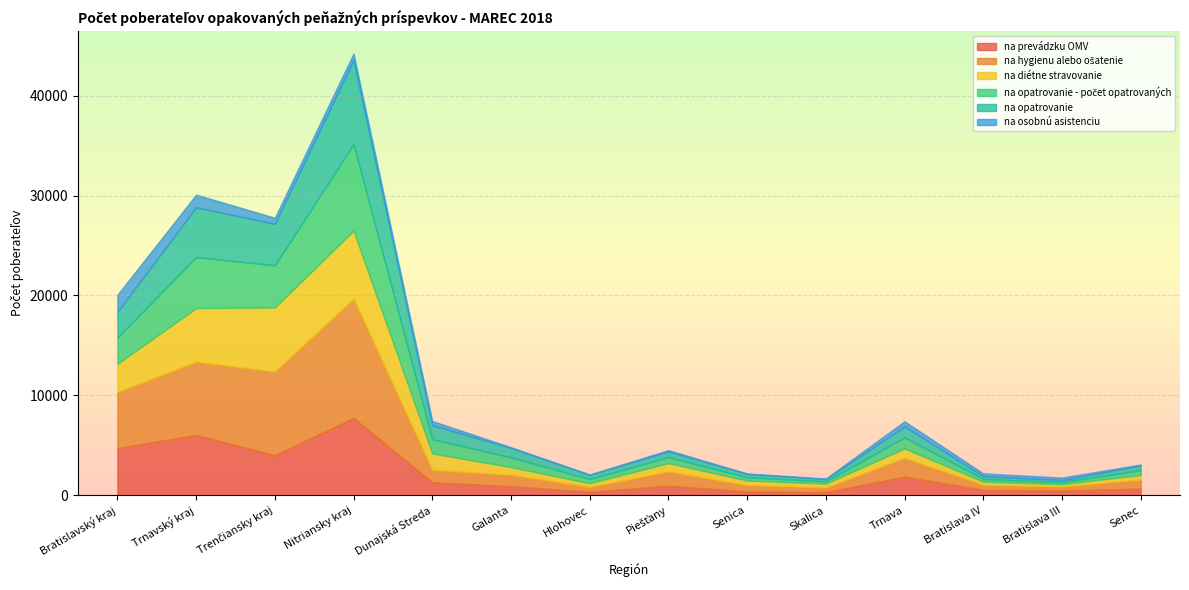

Reading right to left, list all the values displayed in this chart.

na prevádzku OMV: 659	470	534	1853	317	376	944	341	902	1305	7742	4002	6038	4709
na hygienu alebo ošatenie: 906	405	516	1892	458	641	1442	499	1151	1246	11929	8379	7329	5622
na diétne stravovanie: 465	243	316	938	385	457	829	366	766	1632	6825	6427	5373	2828
na opatrovanie - počet opatrovaných: 488	199	274	1114	231	334	599	423	972	1432	8658	4220	5105	2628
na opatrovanie: 469	196	270	1092	230	329	576	410	947	1402	8411	4147	4986	2570
na osobnú asistenciu: 90	252	276	515	52	40	128	42	68	421	667	611	1266	1720